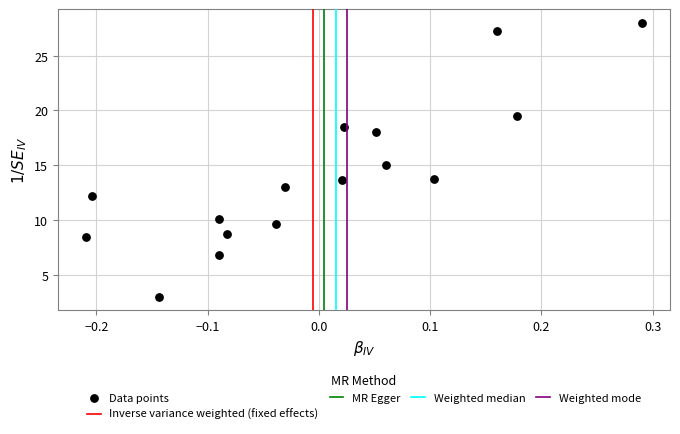

What is the range of Y values (max minus min)?

25.0